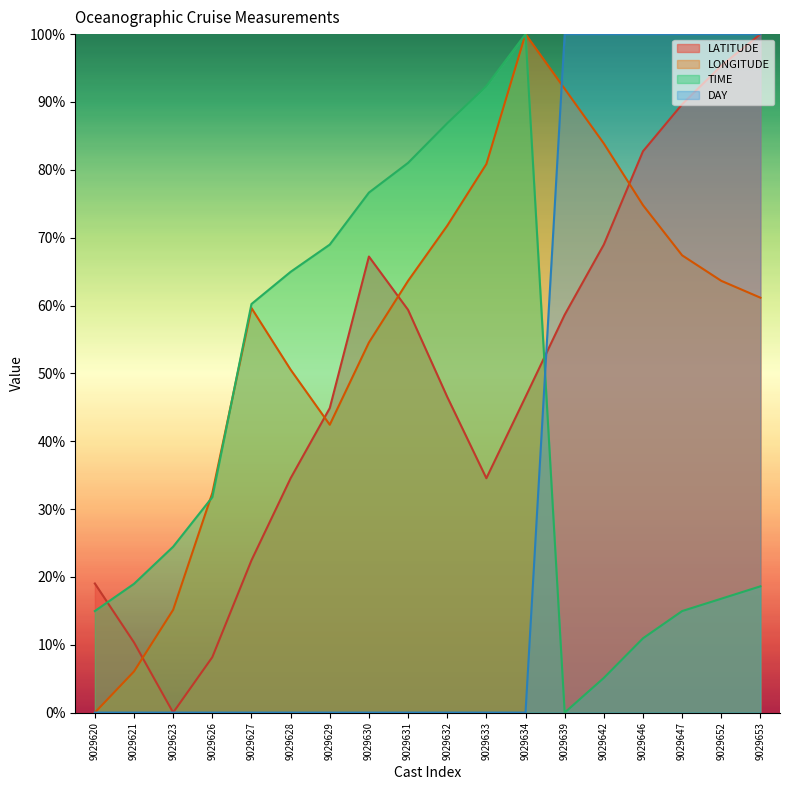

At 9029639, list the series in order from largest to smallest.

DAY, LONGITUDE, LATITUDE, TIME